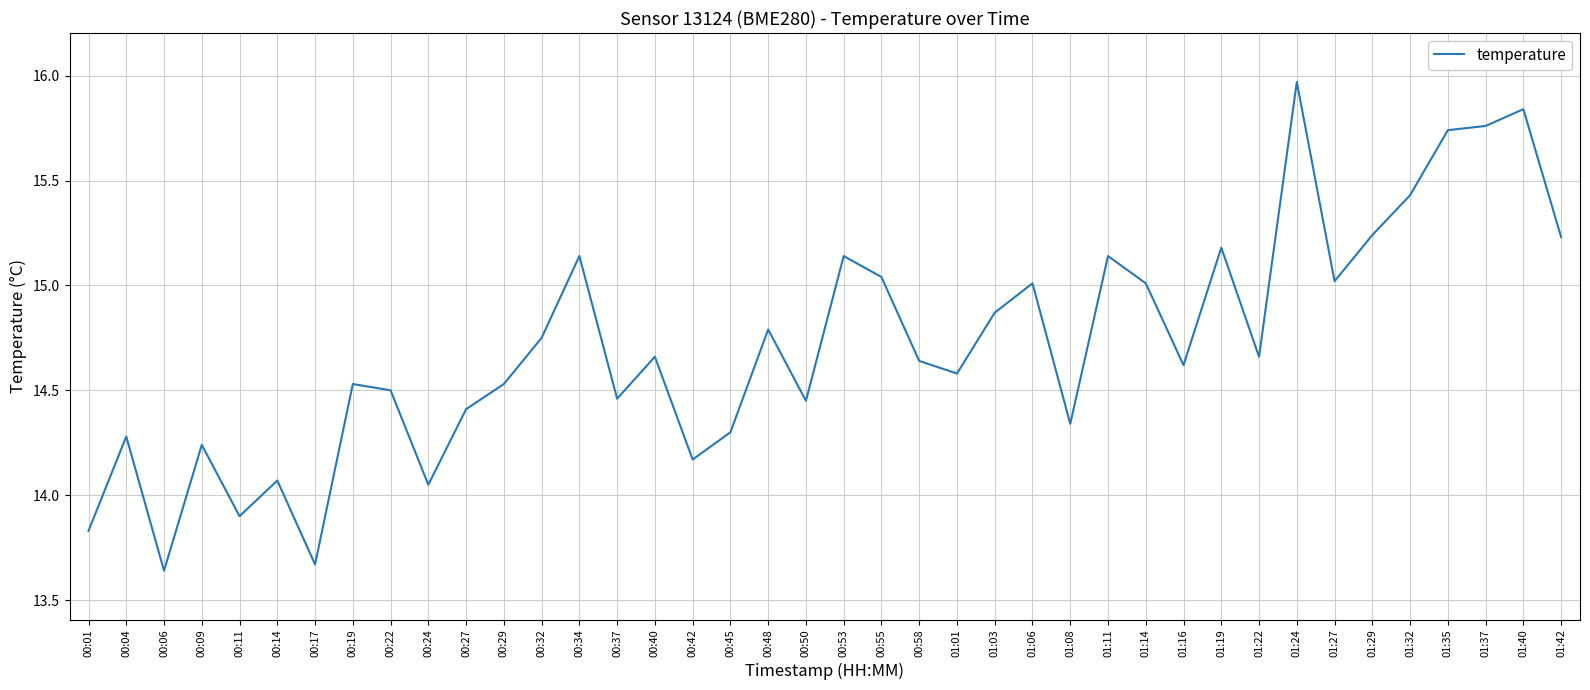

Does the chart display data point markers on the line(s)?

No